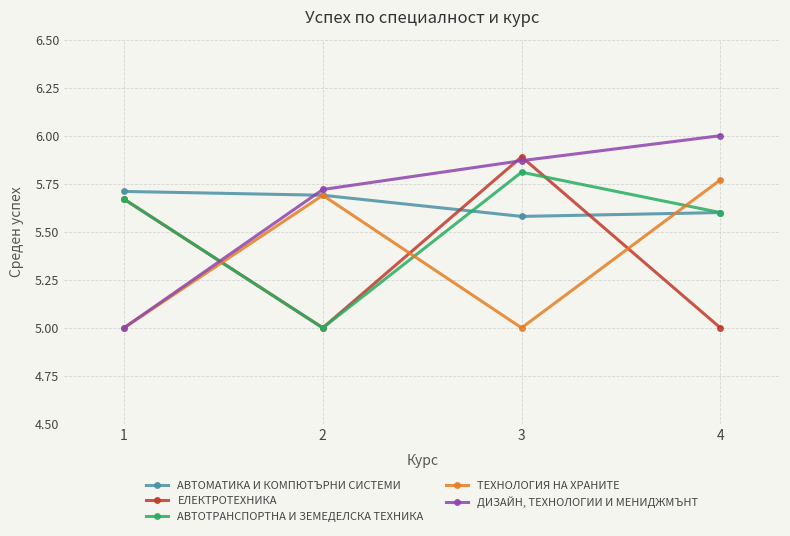

The АВТОМАТИКА И КОМПЮТЪРНИ СИСТЕМИ series shows 8.8 at 4. True or false?

False